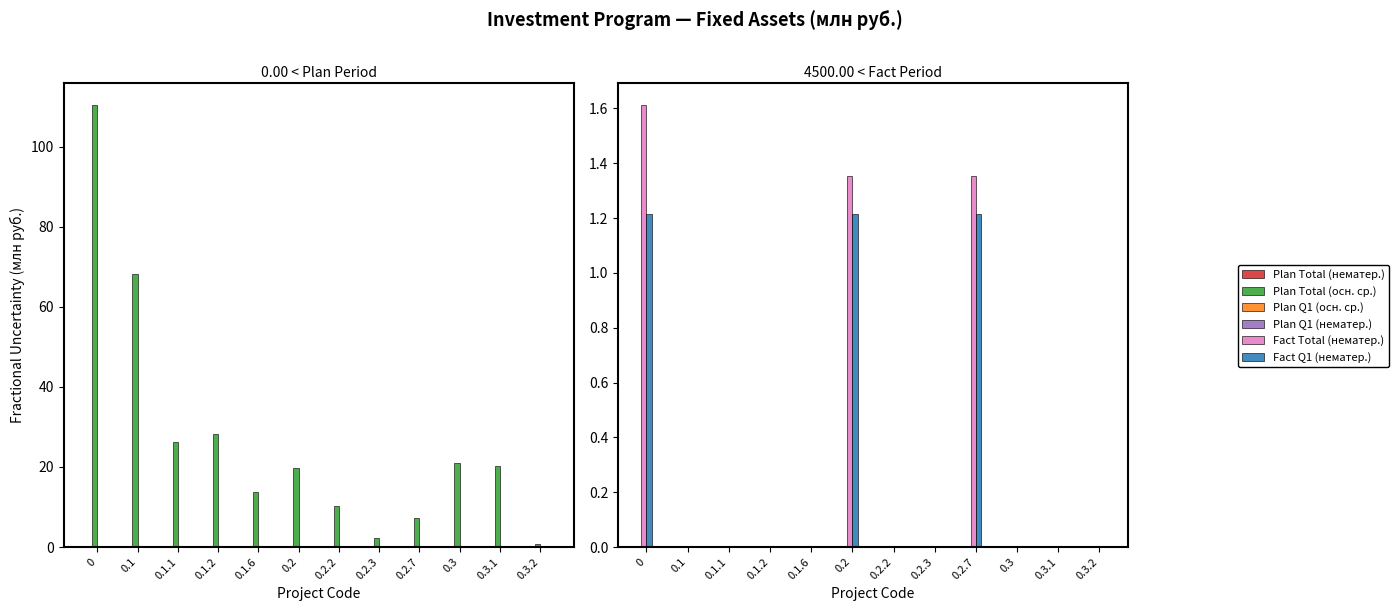

True or false: Plan Total (осн. ср.) has a value of 72.6 at 0.

False